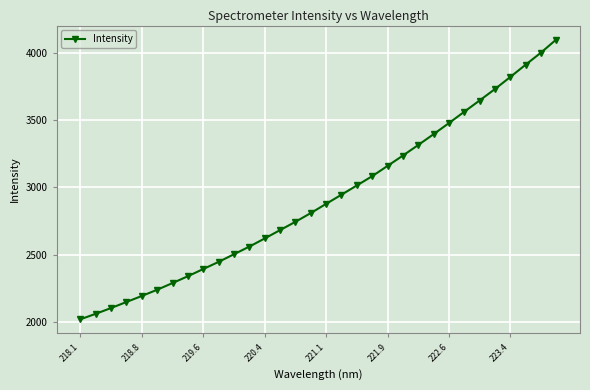

Reading right to left, extract all data points from this chart.

4097.8	4000.0	3910.6	3819.4	3729.9	3645.2	3561.5	3477.3	3395.1	3315.0	3236.3	3159.8	3083.6	3014.8	2946.2	2878.3	2809.9	2745.1	2683.5	2621.6	2561.0	2504.5	2447.7	2394.8	2341.4	2290.6	2240.9	2194.8	2150.1	2105.3	2062.3	2021.5